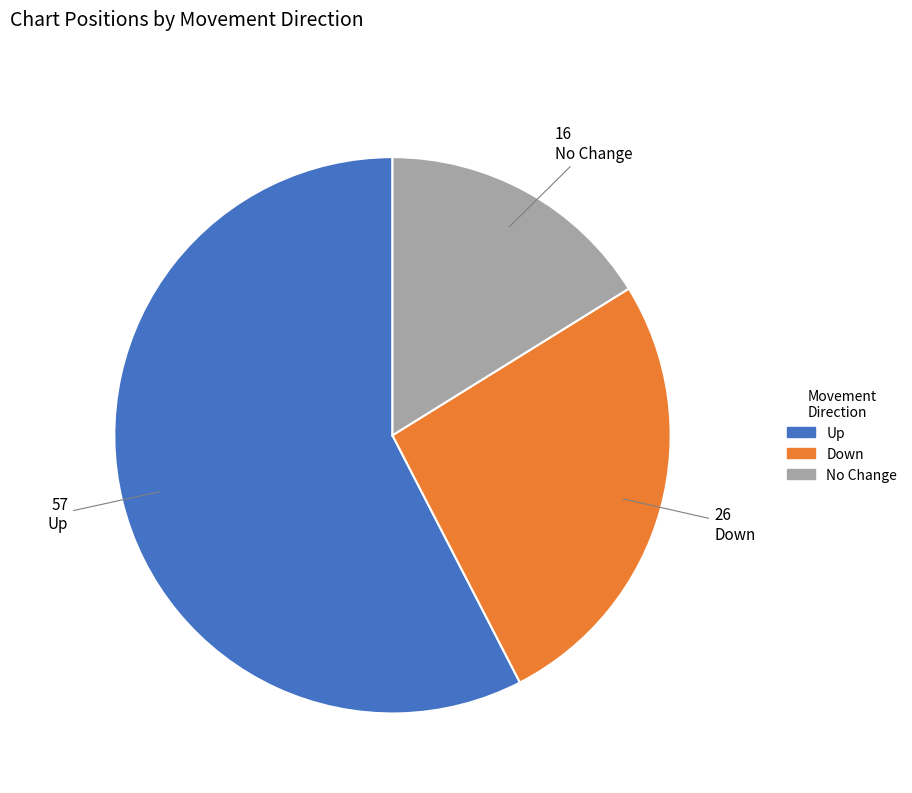

Which category has the smallest portion of the pie?

No Change